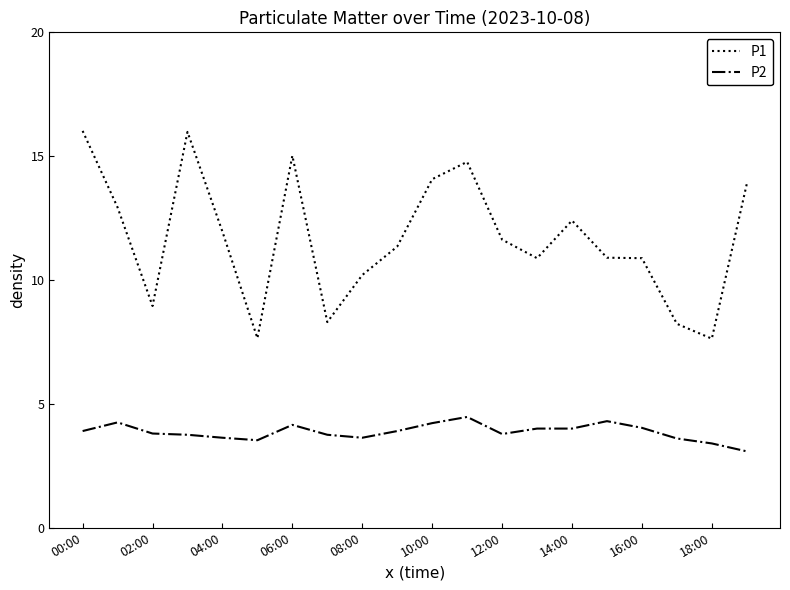

Rank the series by their average value, from highest to lowest.

P1, P2